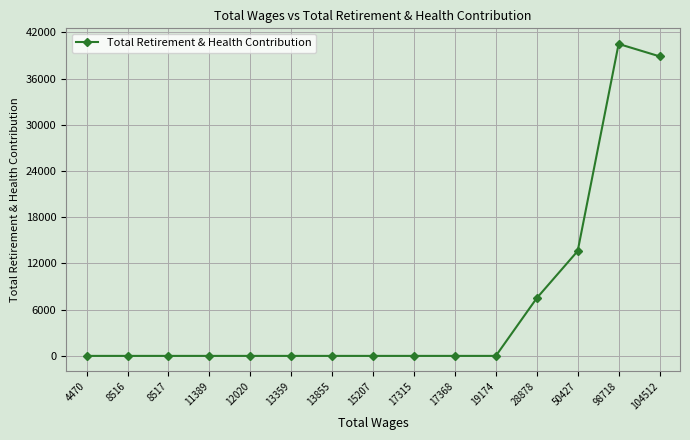

What is the greatest value displayed?

40508